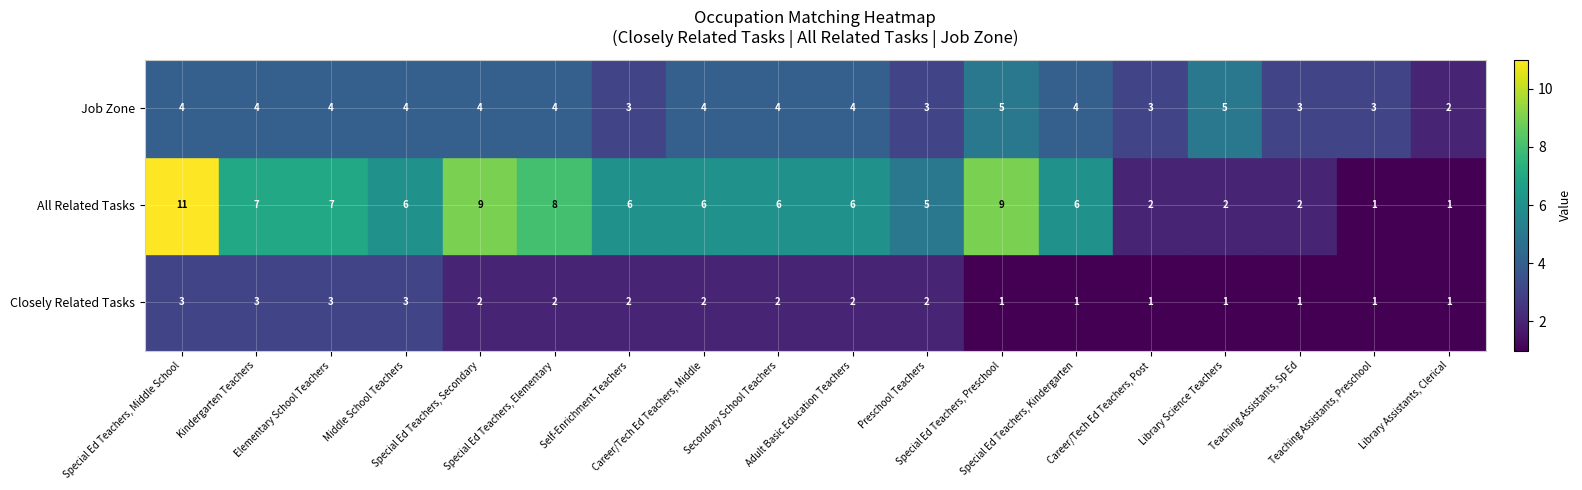

What is the sum of all Closely Related Tasks values?

33